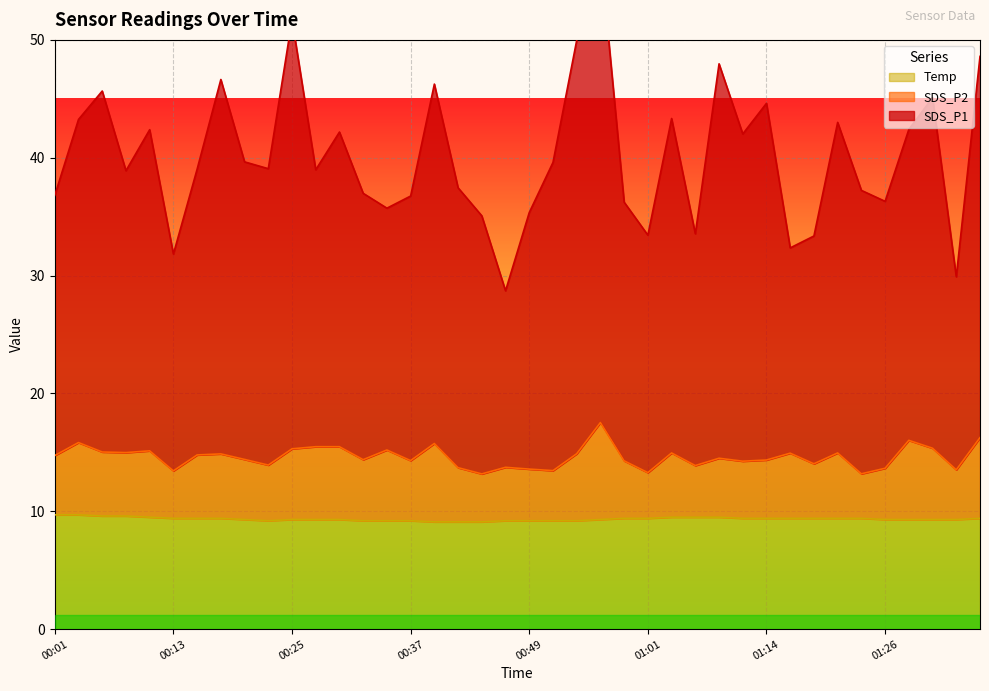

Where is Temp nearest to the value 9?

00:39